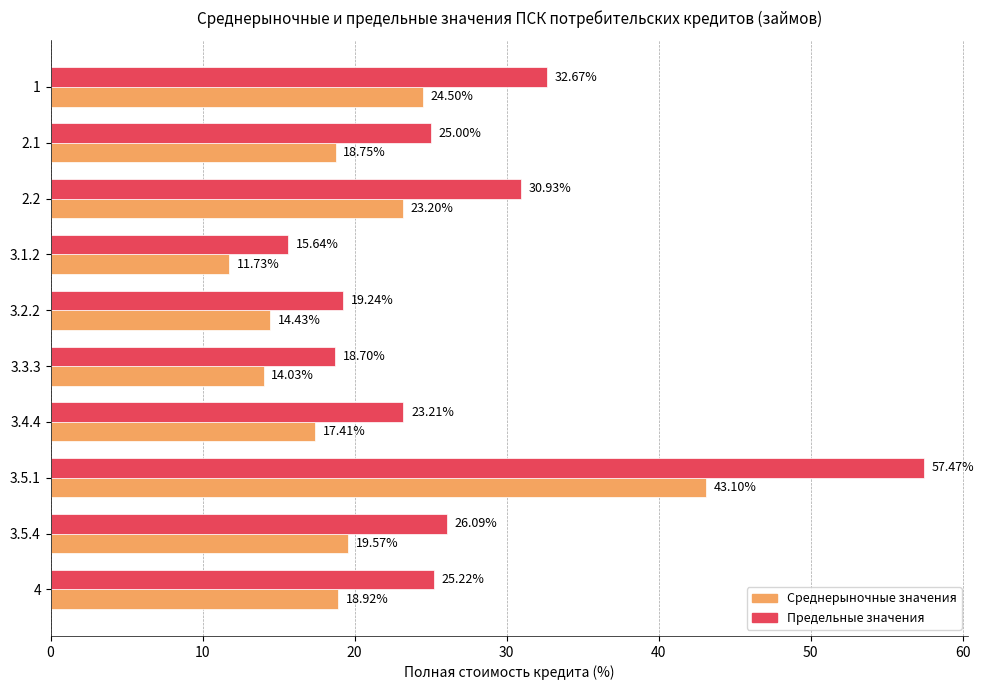

Between 3.1.2 and 3.4.4, which series saw the biggest shift?

Предельные значения